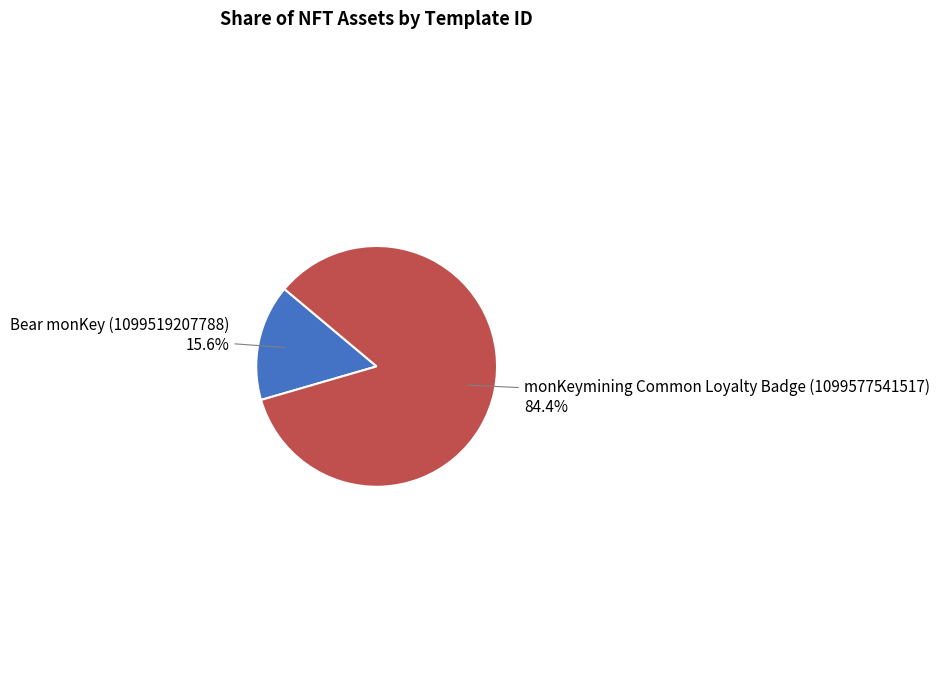

Does any single category account for the majority?

Yes